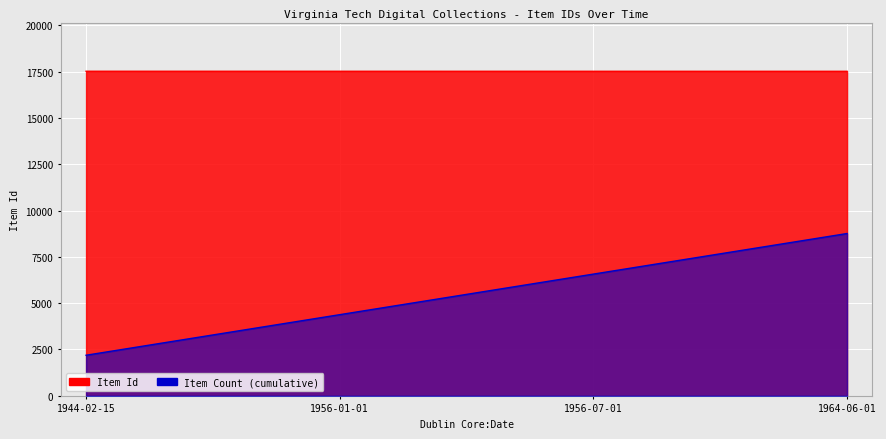

What is the greatest value displayed?

17521